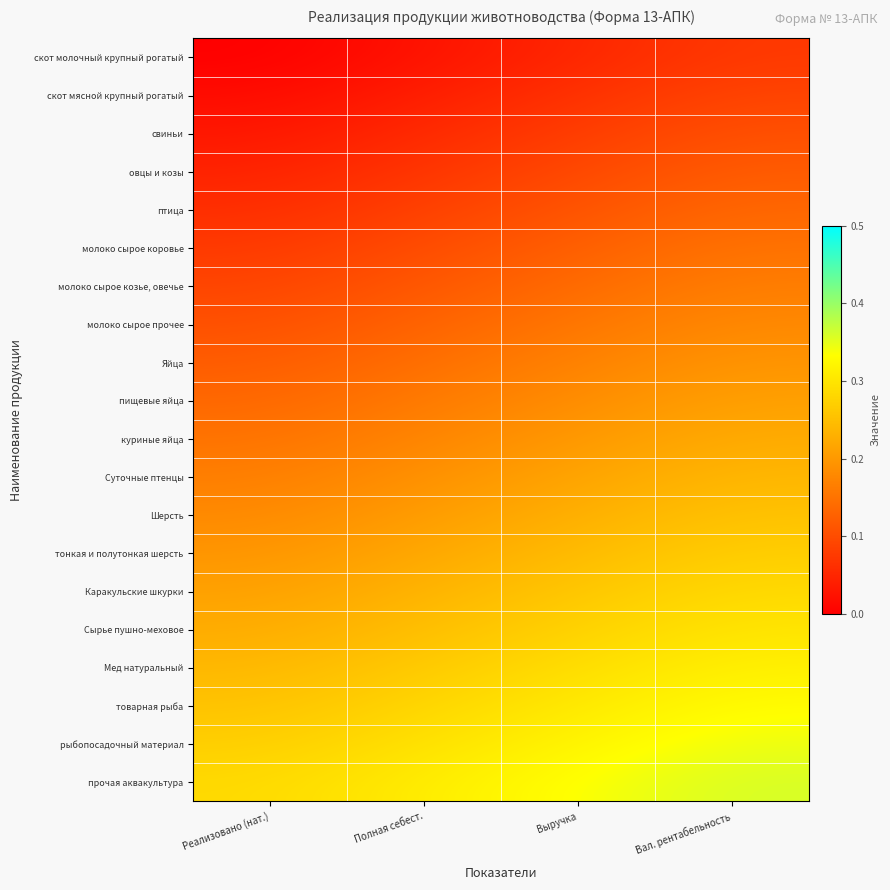

What is the total value across all series at Реализовано (нат.)?

2.9